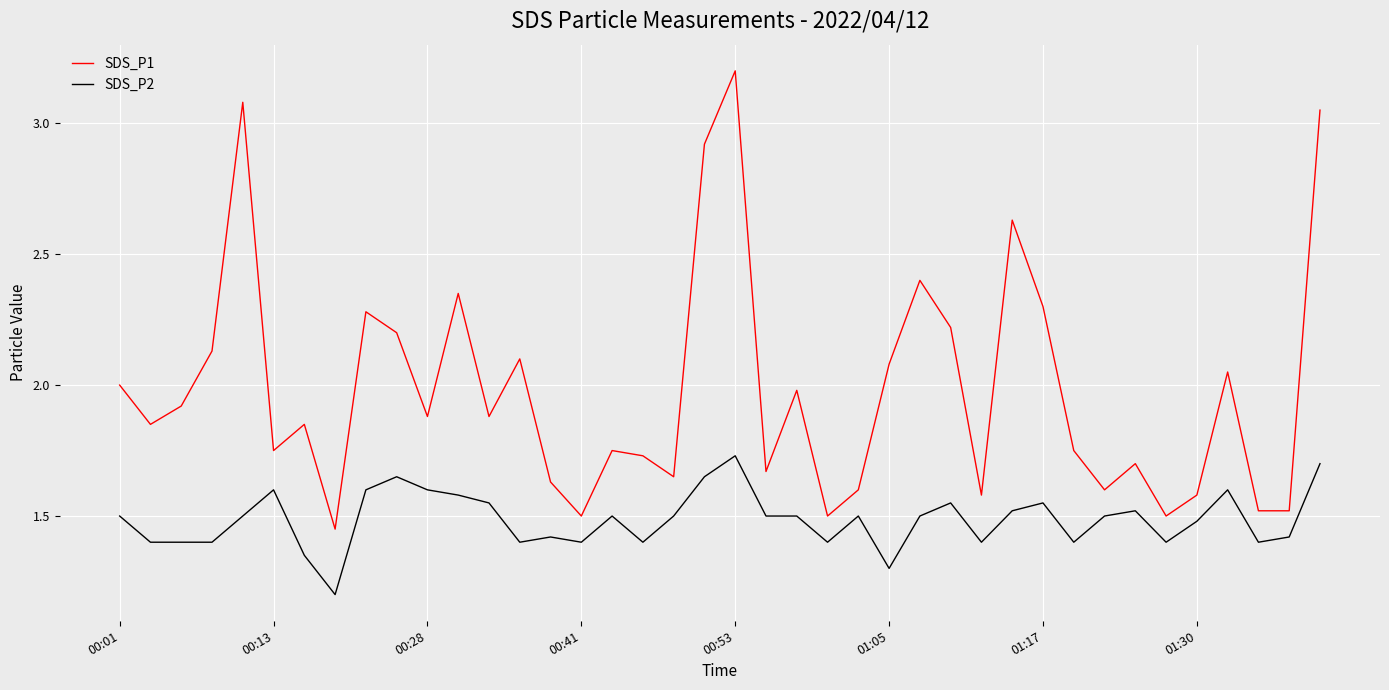

True or false: SDS_P1 and SDS_P2 intersect in this chart.

False